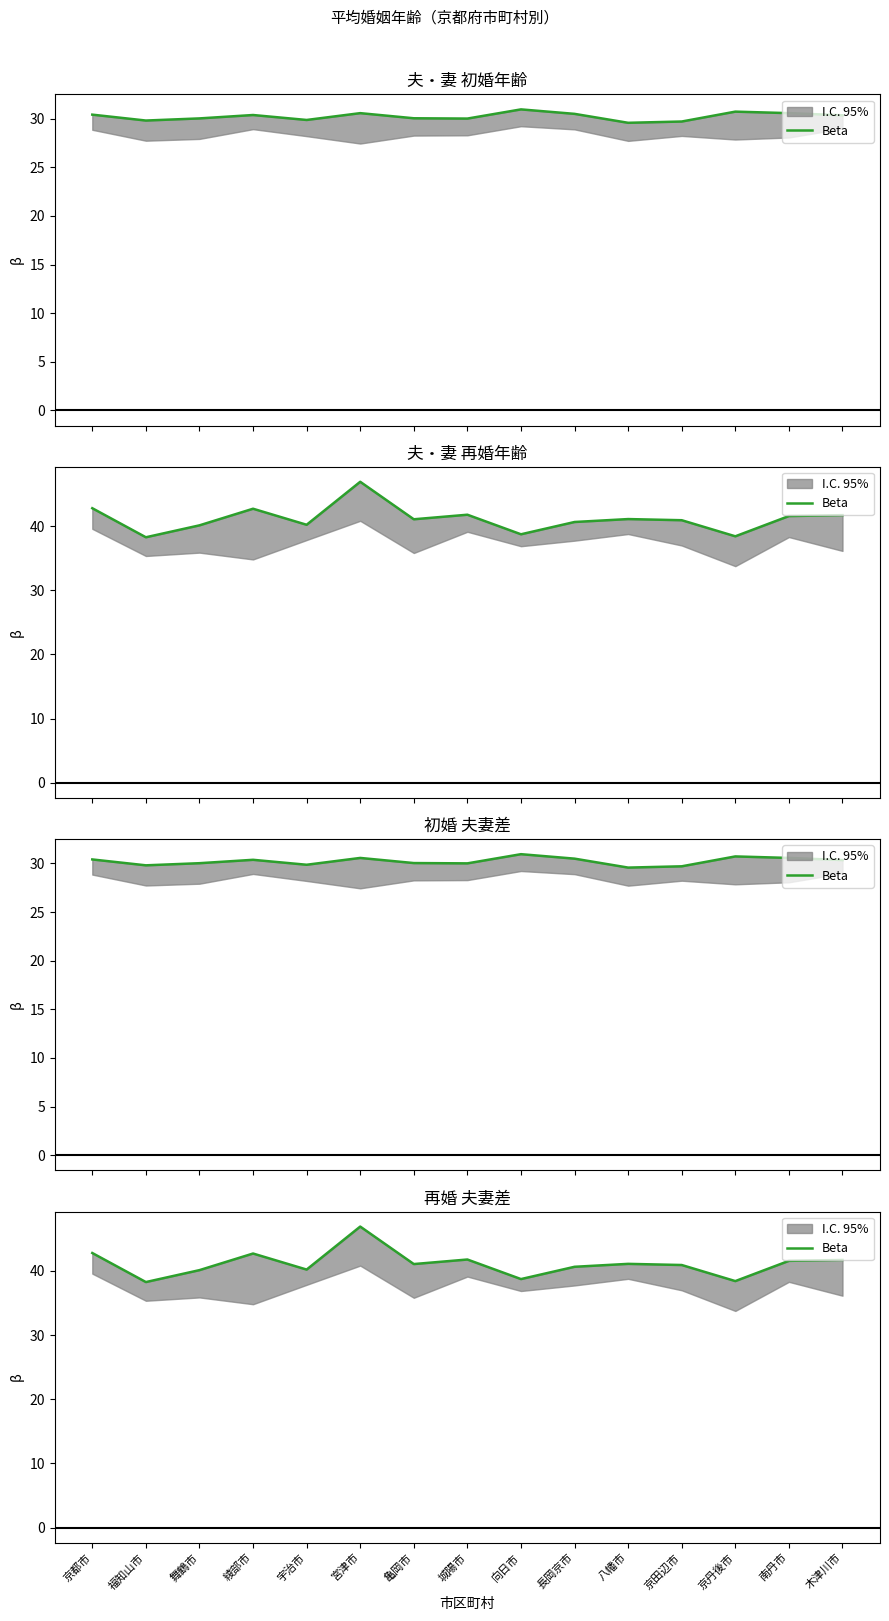

True or false: the data shows 41.8 at 城陽市.

True